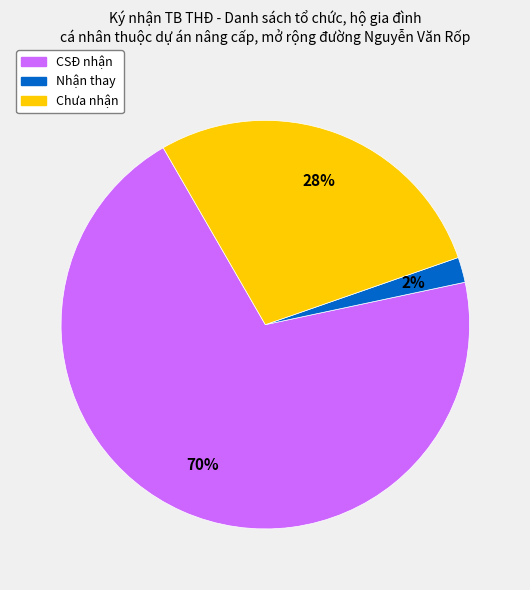

Which category has the smallest portion of the pie?

Nhận thay